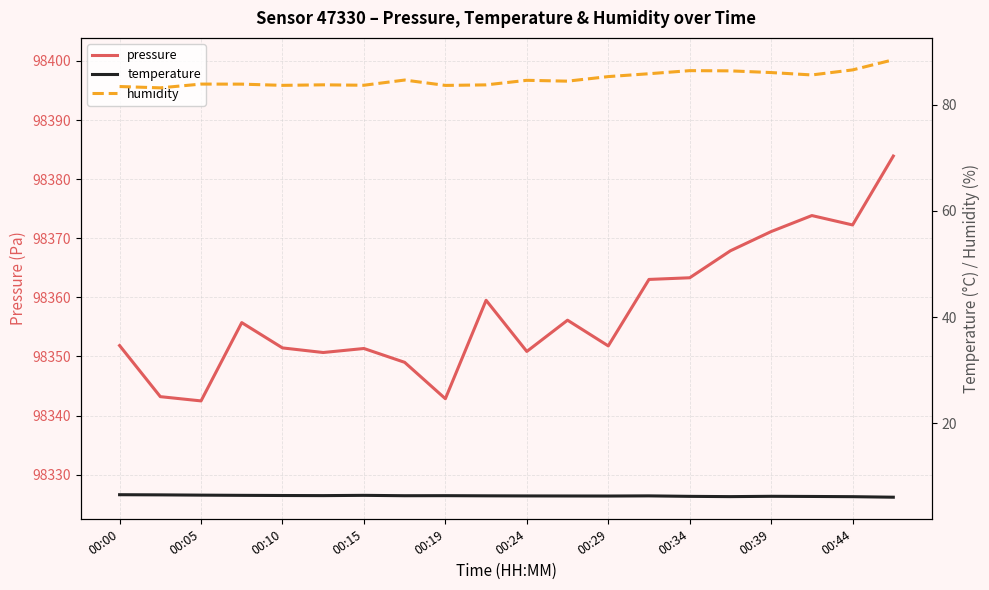

Which series has the largest total across all categories?

pressure